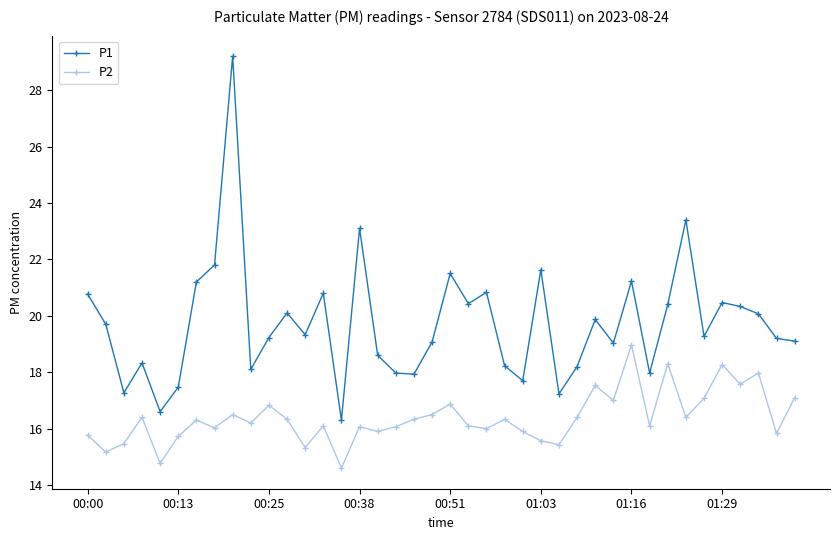

In P1, how many points are lower than both neighbors (excluding endpoints)?

12